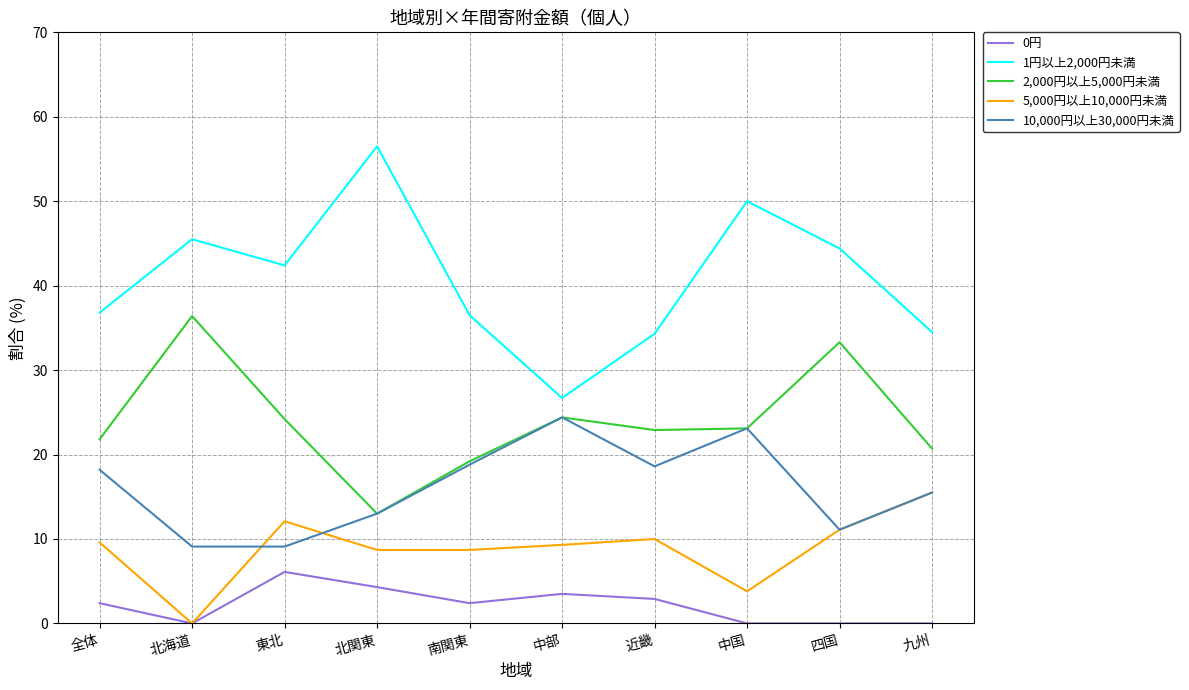

True or false: 5,000円以上10,000円未満 and 2,000円以上5,000円未満 intersect in this chart.

False